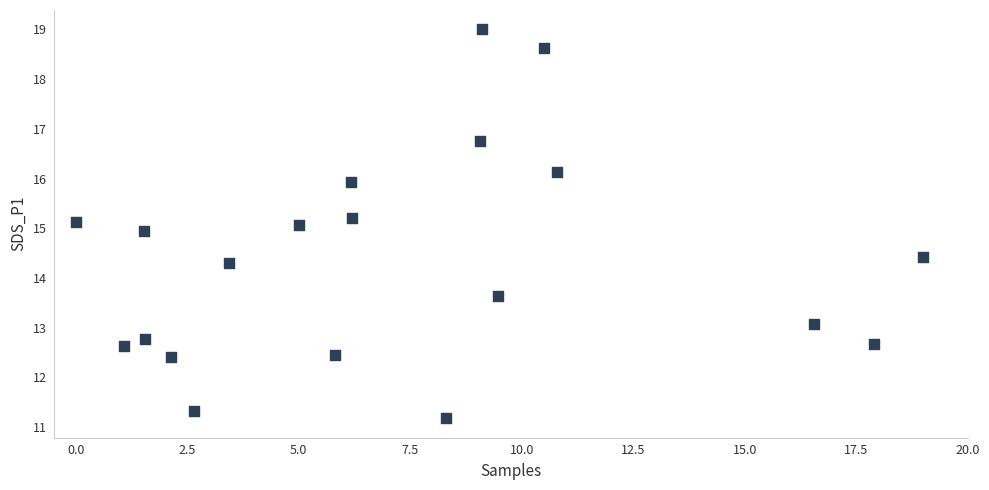

What is the range of X values (max minus min)?

19.0